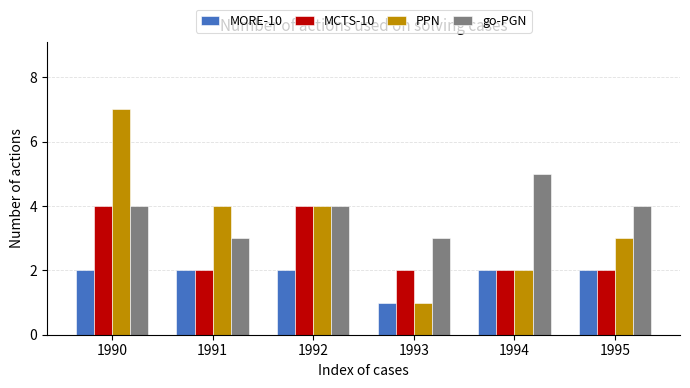

What is the total value across all series at 1991?

11